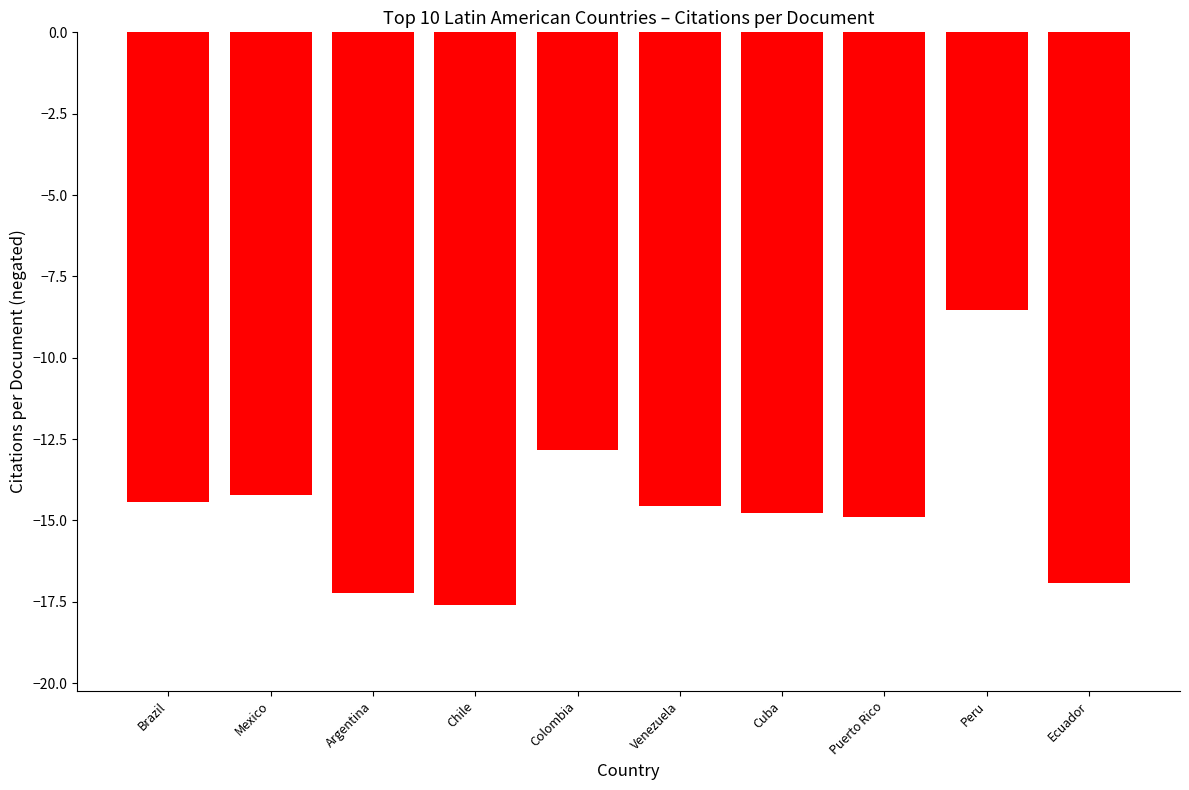

The chart shows a value of -4.1 at Puerto Rico. True or false?

False